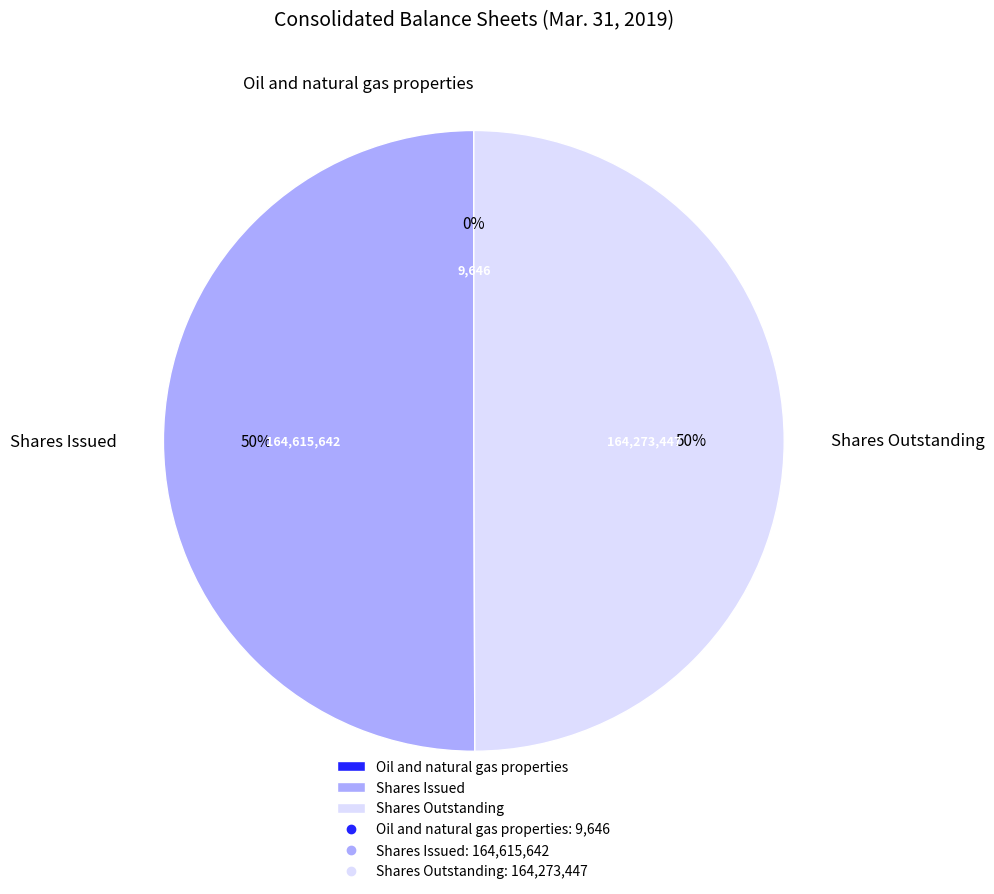

Combined, do Shares Issued and Shares Outstanding account for over 50%?

Yes